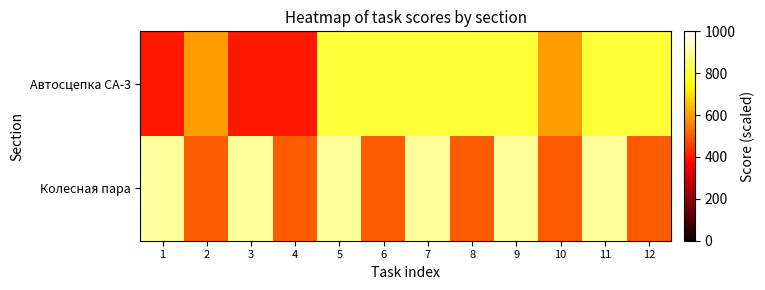

Which has a higher value, 12 or 9?

12